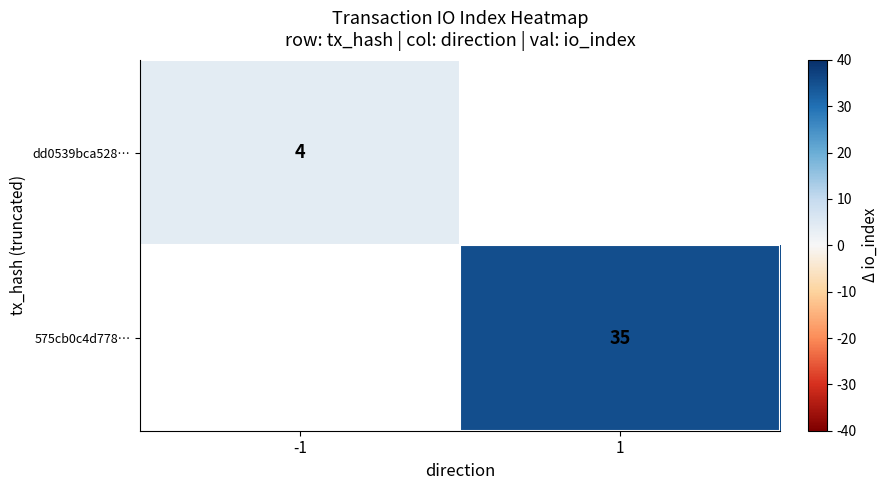

The 575cb0c4d778… series shows 16 at 1. True or false?

False